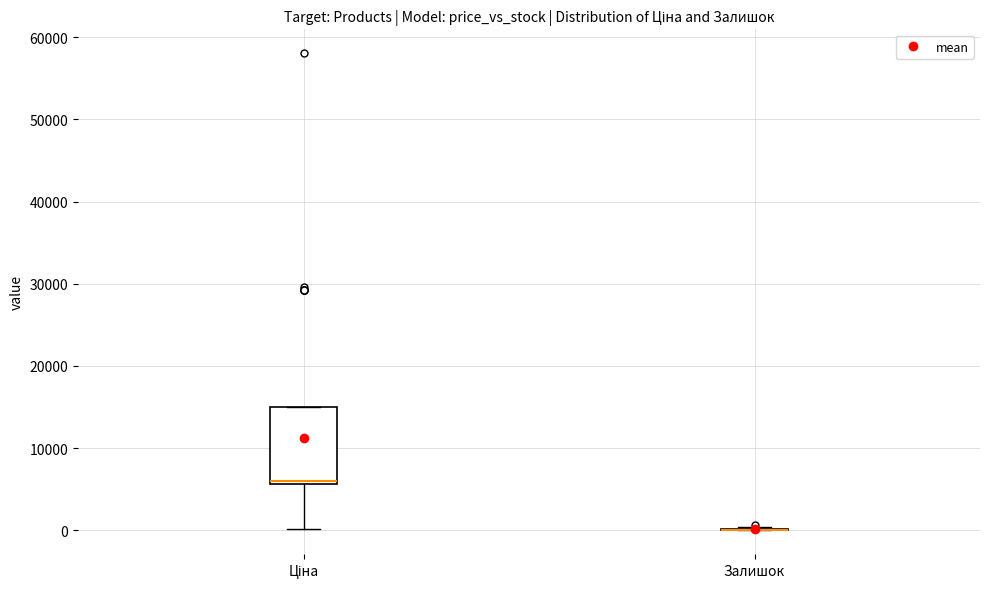

Which box is the tallest, from its lower edge to its upper edge?

Ціна